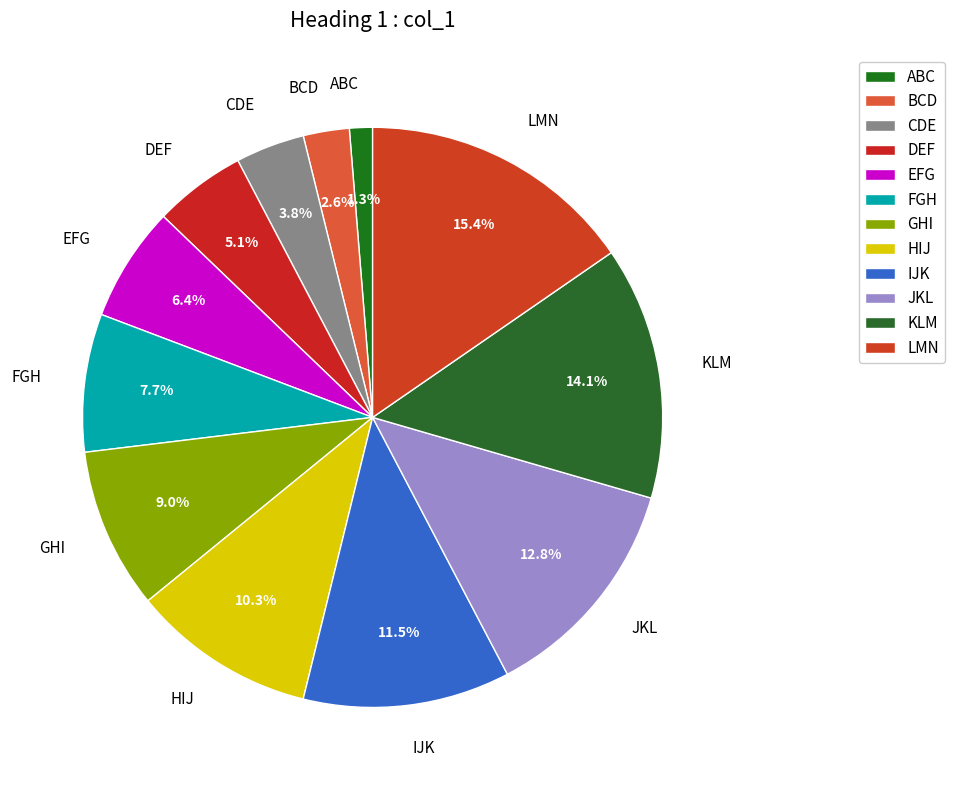

To the nearest percent, what portion does LMN represent?

15%